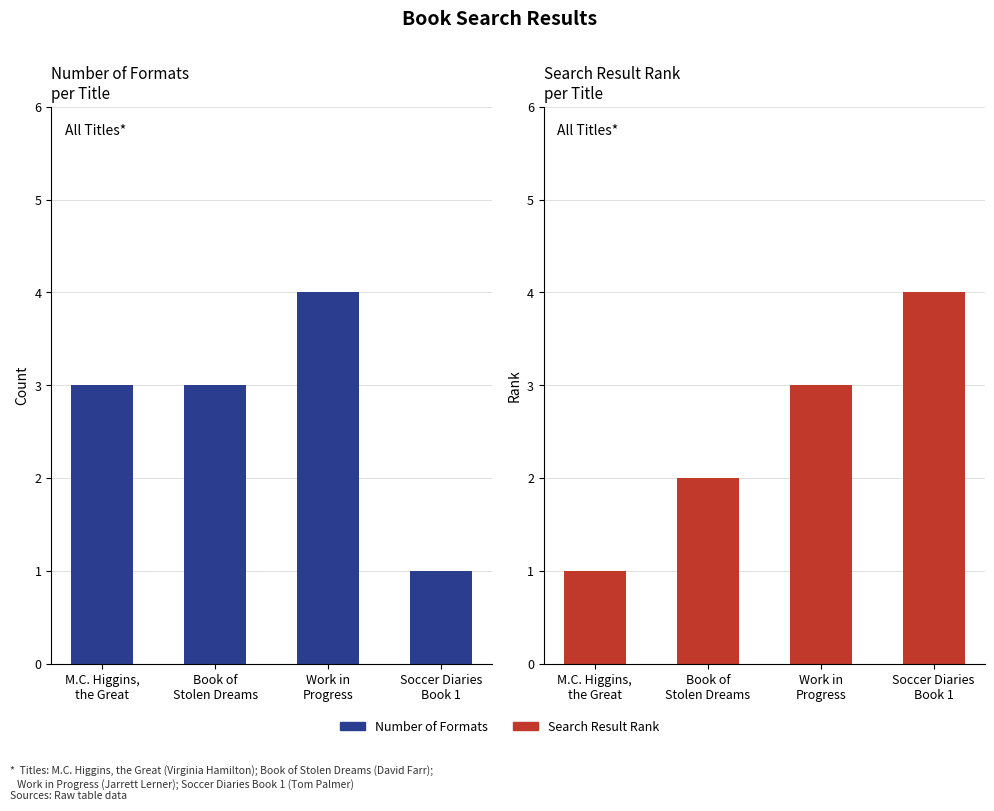

Which label corresponds to the largest value in the chart?

Work in
Progress